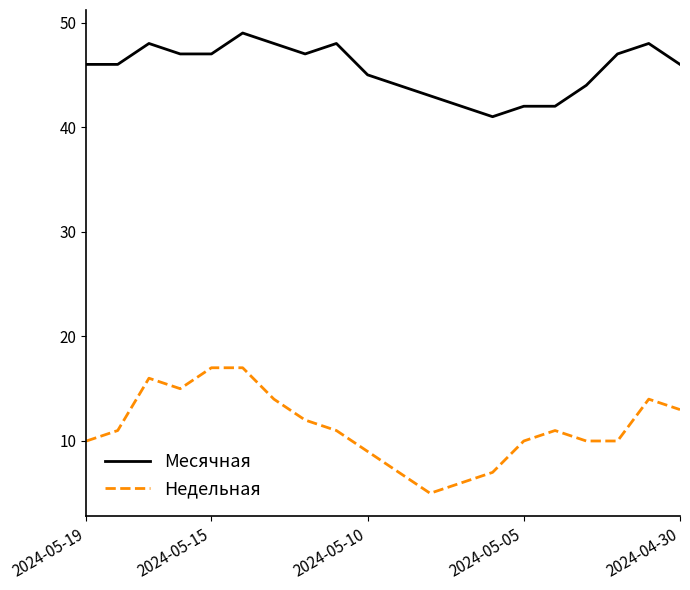

Which series has the largest total across all categories?

Месячная